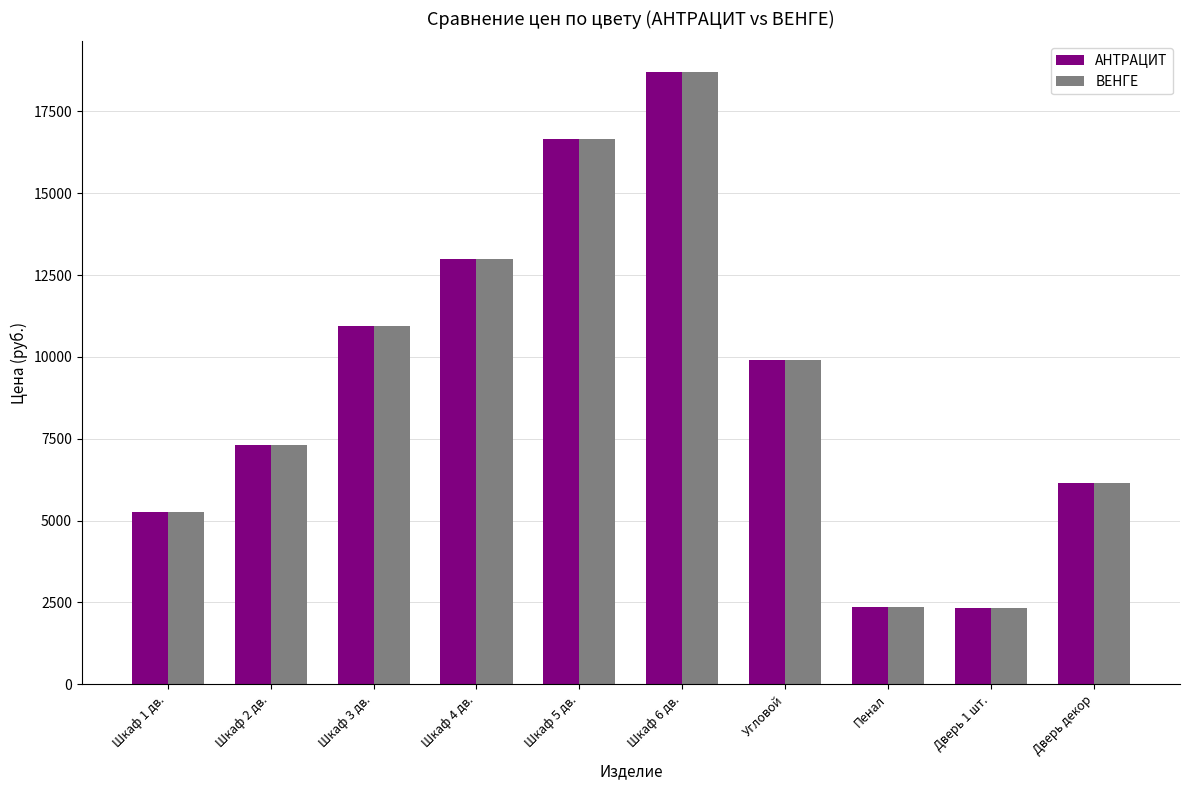

Does the chart contain stacked bars?

No